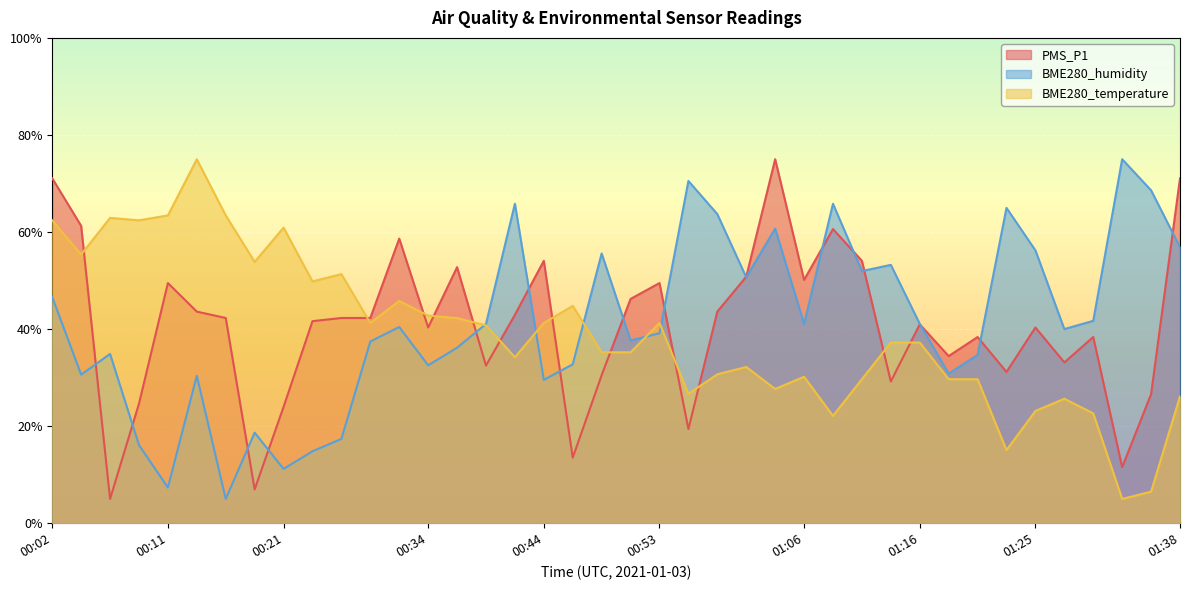

Which label corresponds to the smallest value in the chart?

00:06